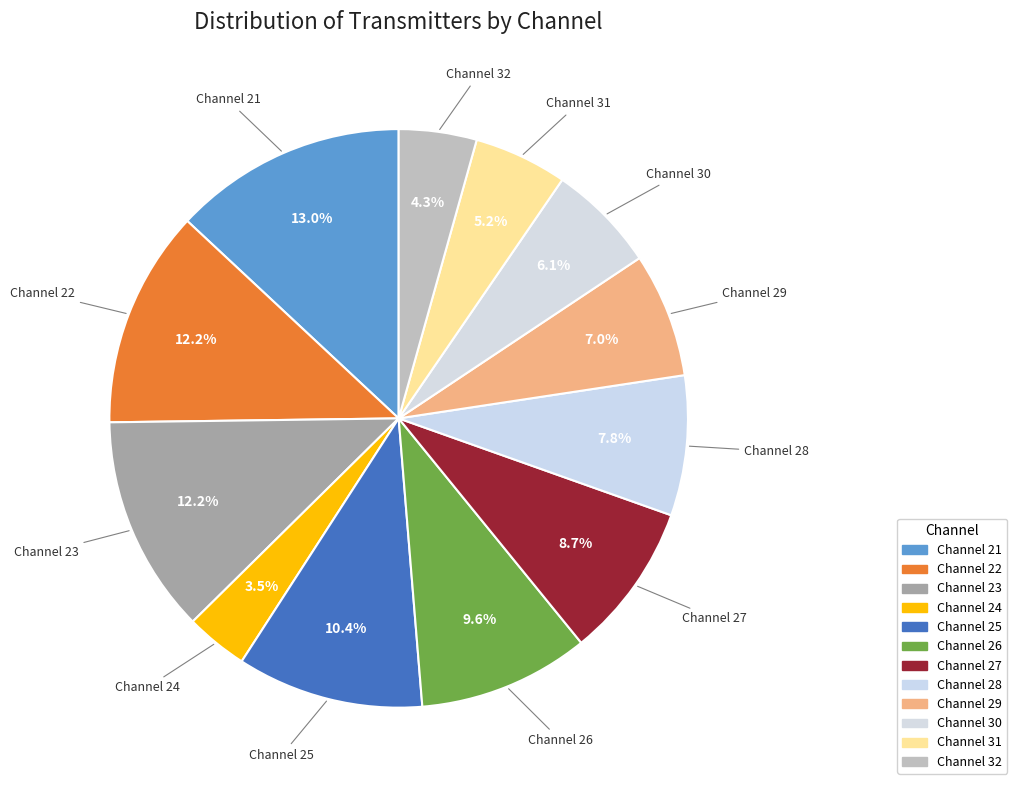

How many slices are in this pie chart?

12